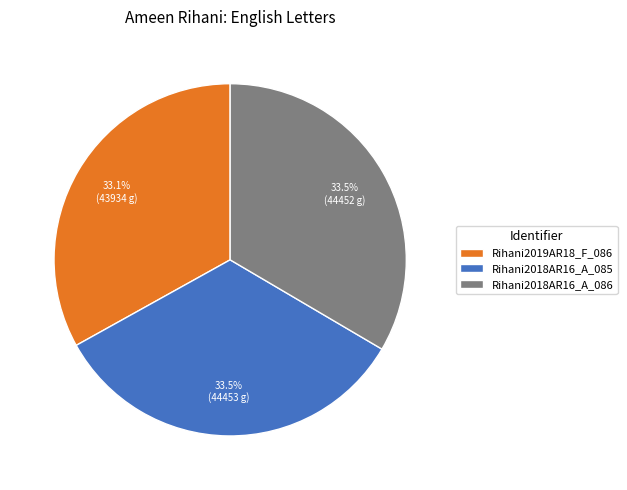

Is there any slice that represents more than half of the pie?

No